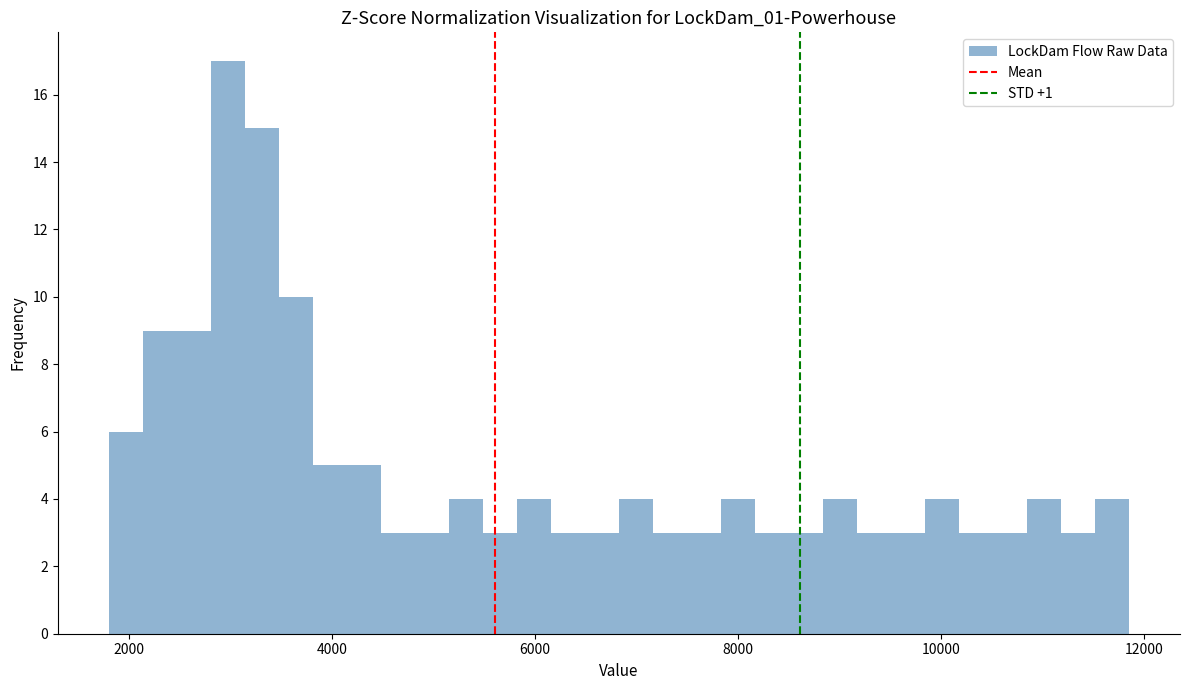

Around what value on the x-axis is the tallest bar? Give the approximate position of its centre, as read against the axis.

3000